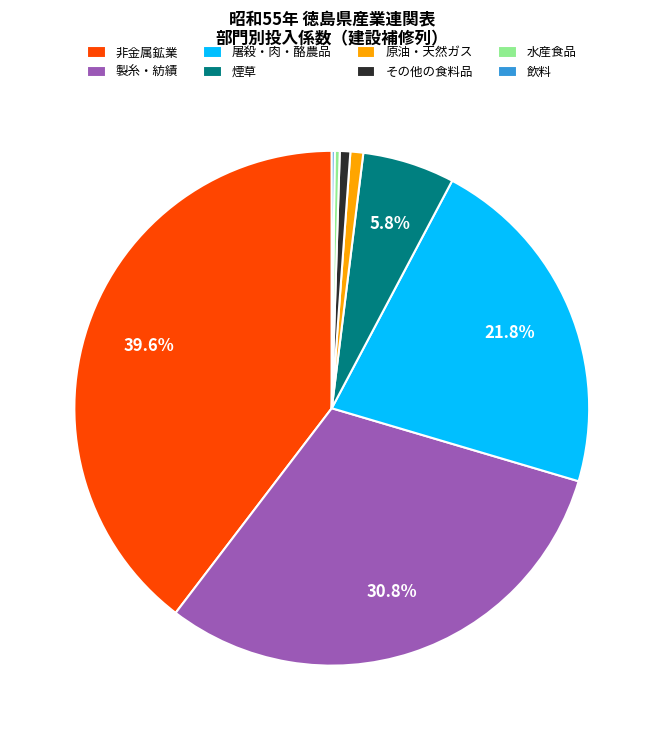

Which slice is the largest?

非金属鉱業